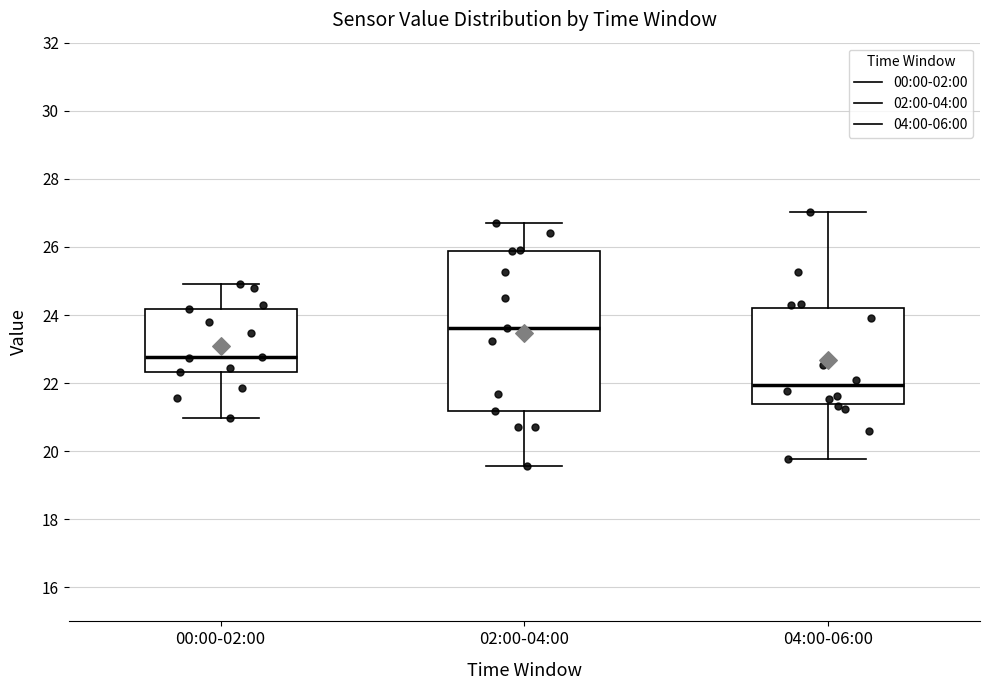

Which box is the tallest, from its lower edge to its upper edge?

02:00-04:00